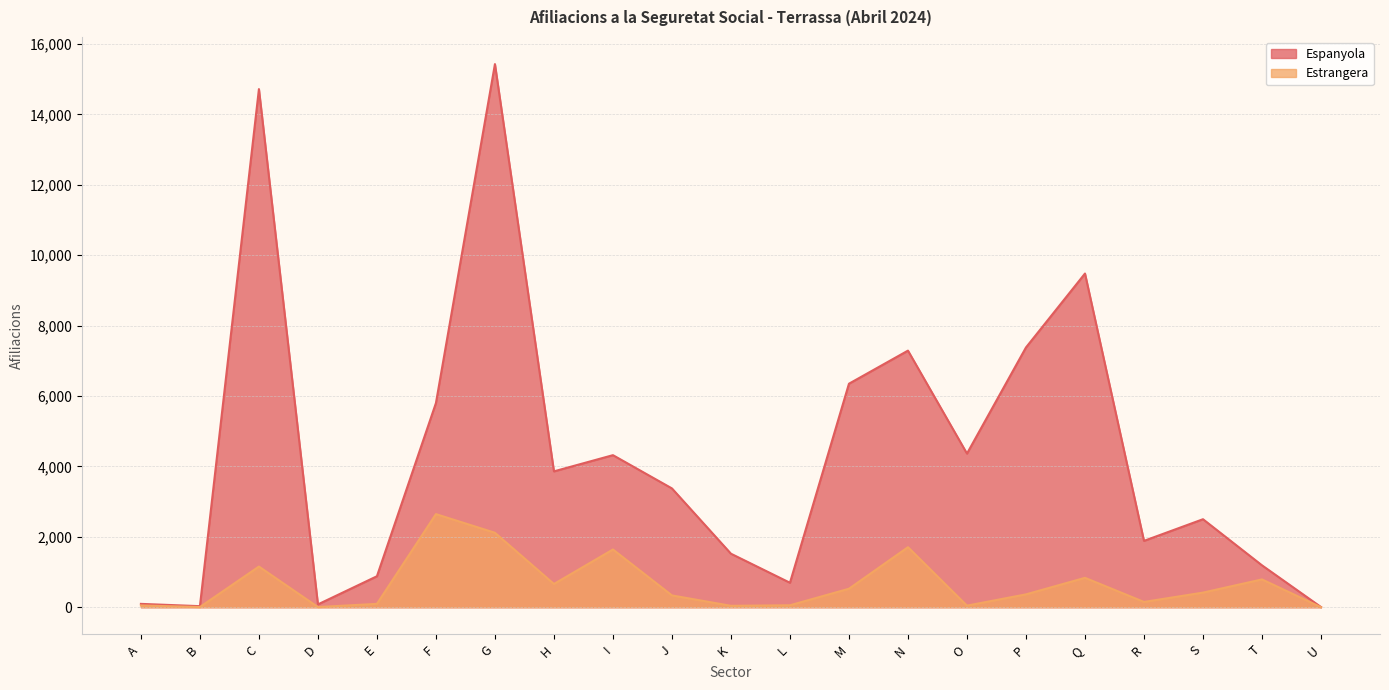

What is the difference between the highest and lowest values at H?

3200